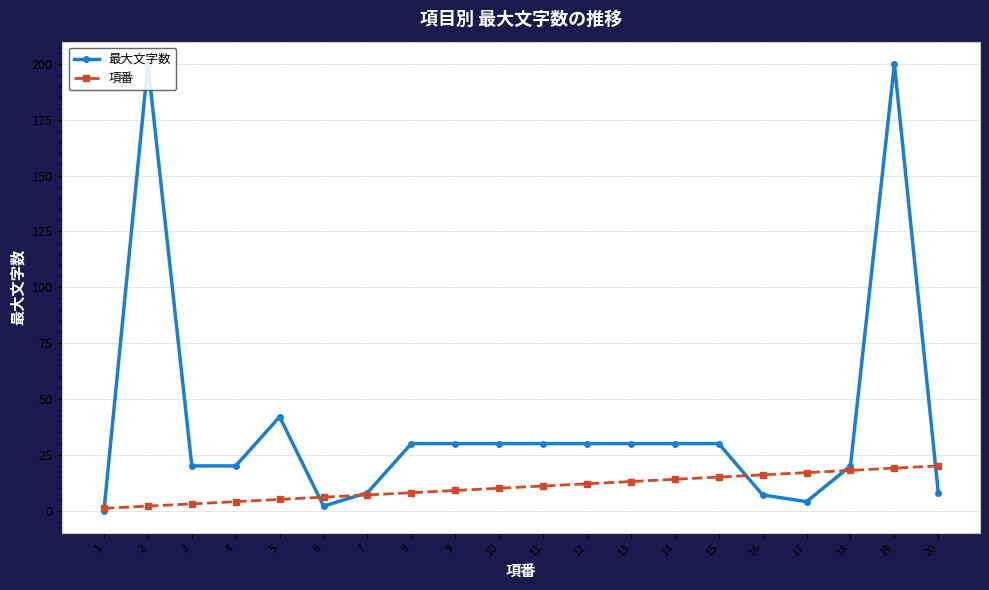

True or false: 項番 has more than 2 points higher than both neighbors.

False